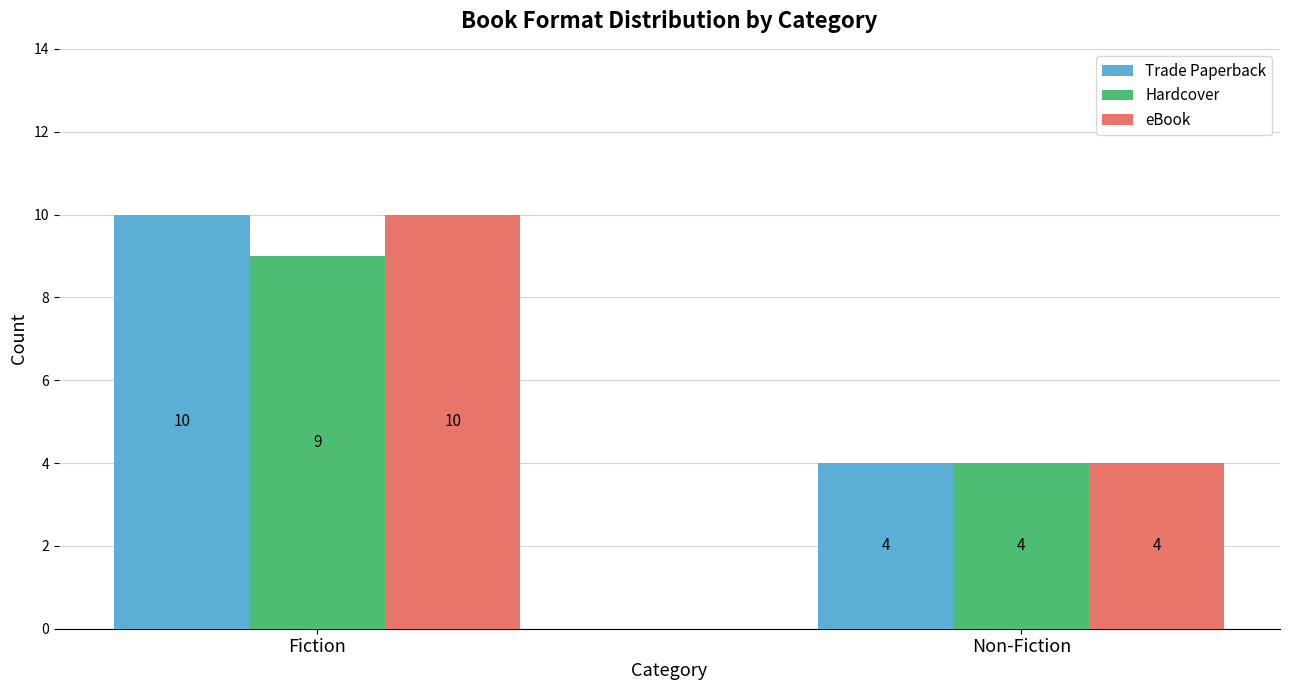

At which category is the sum across all series the highest?

Fiction